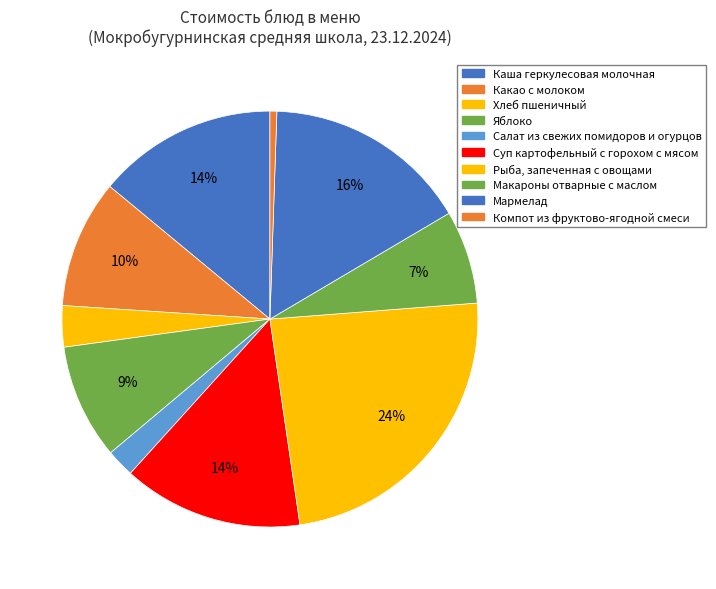

How many segments does this pie chart have?

10